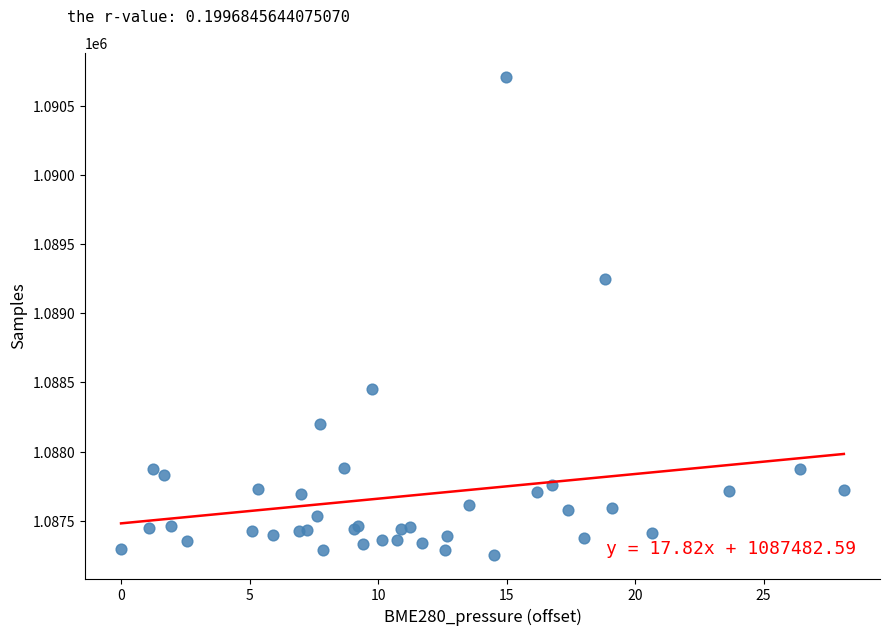

What Y value in the scatter plot is closest to 1088983?

1089248